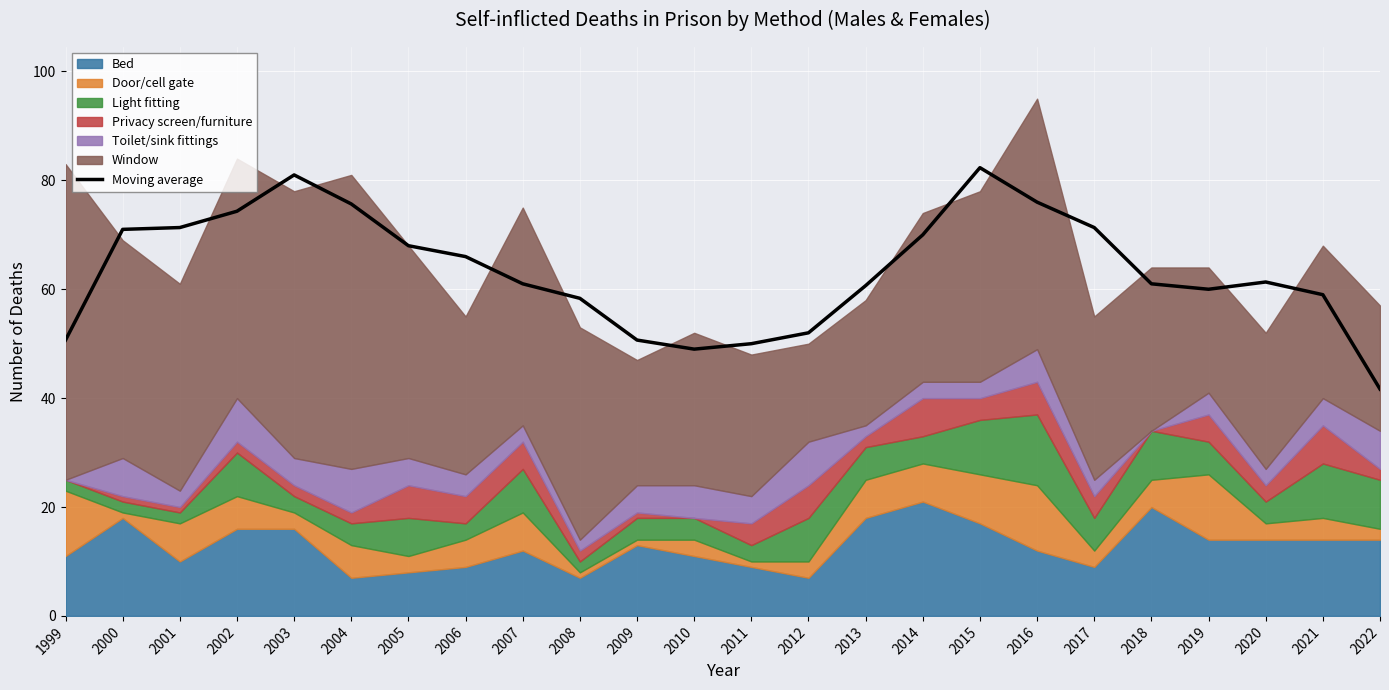

How many values are below 61?

11